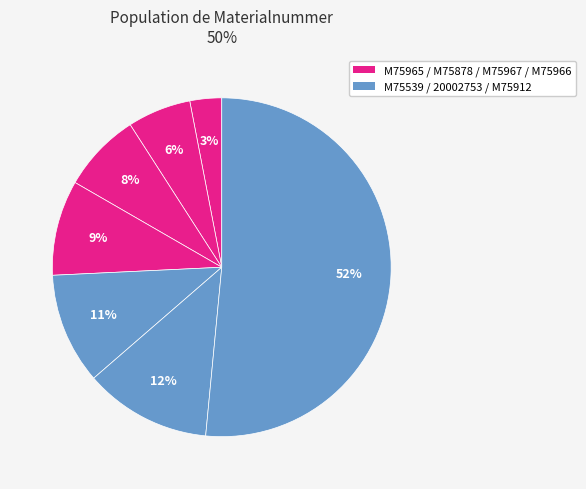

Rank the categories by value from lowest to highest.

M75965, M75878, M75967, M75966, M75539, 20002753, M75912